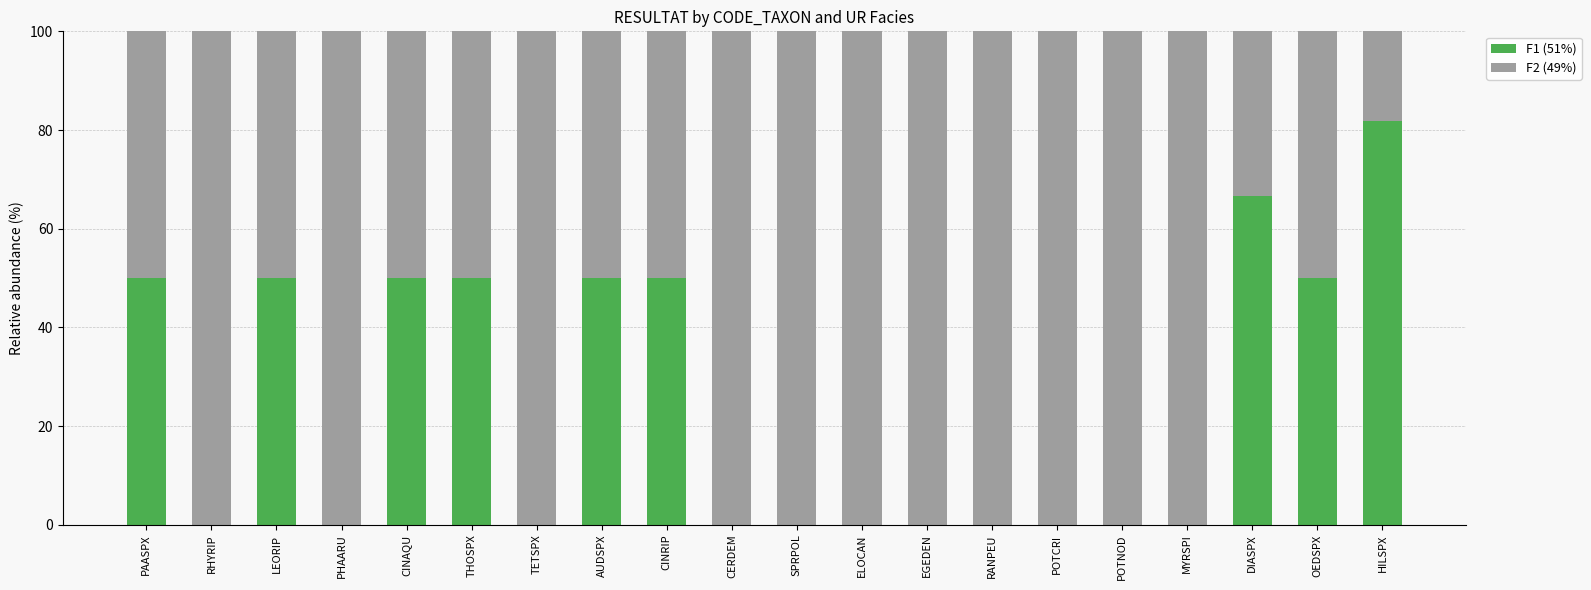

Count the F1 (51%) values in the range 0 to 50.

18